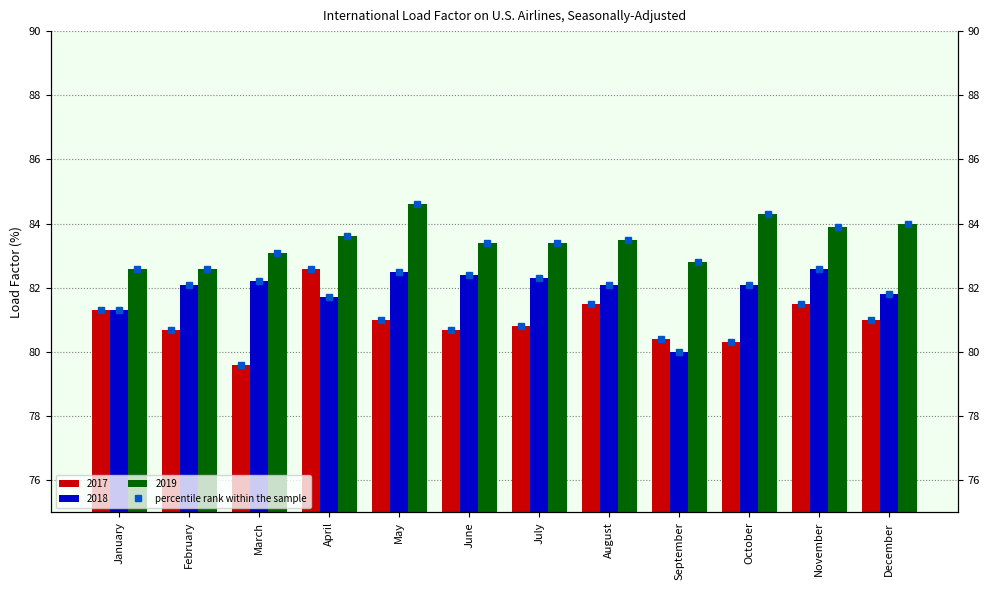

What is the sum of the values at December and May?

162.0